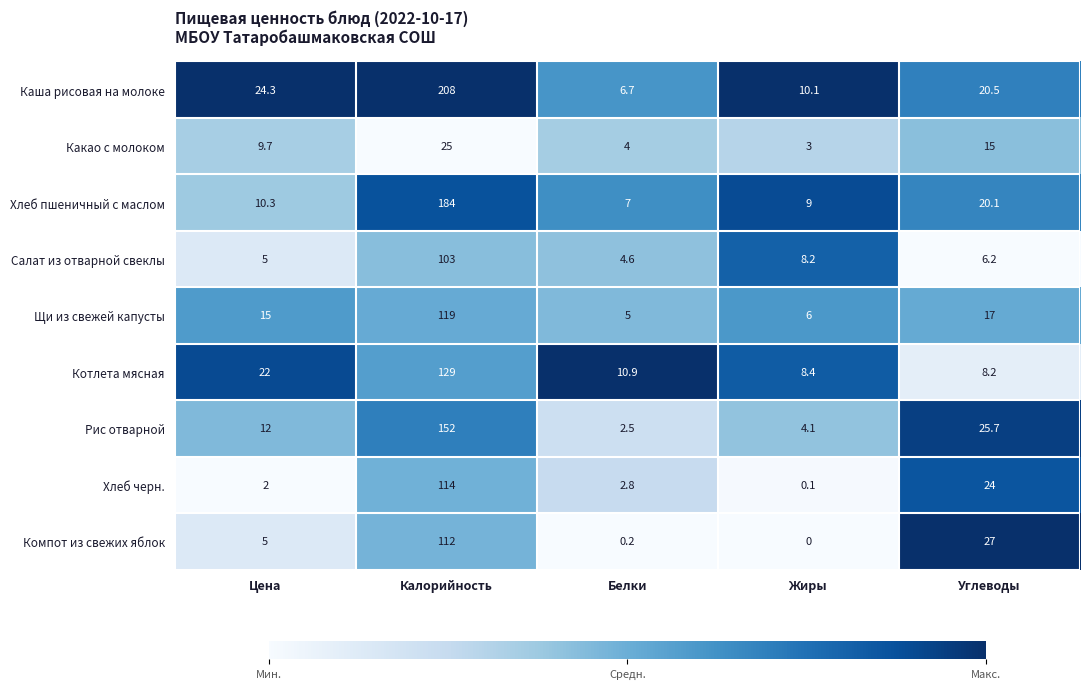

At how many categories does at least one series exceed 0?

5